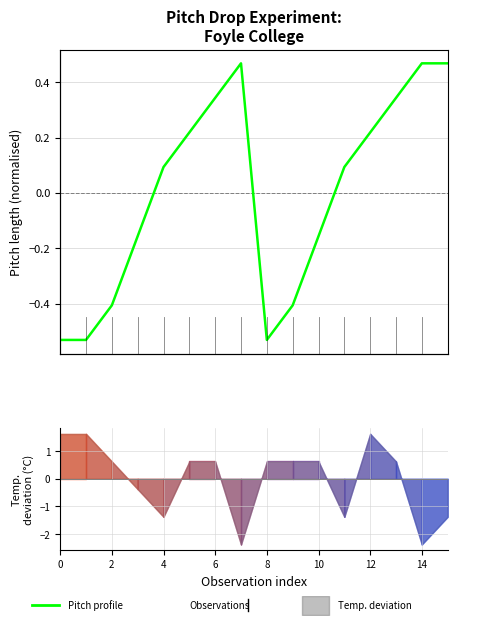

Between 8 and 13, which is larger?

13